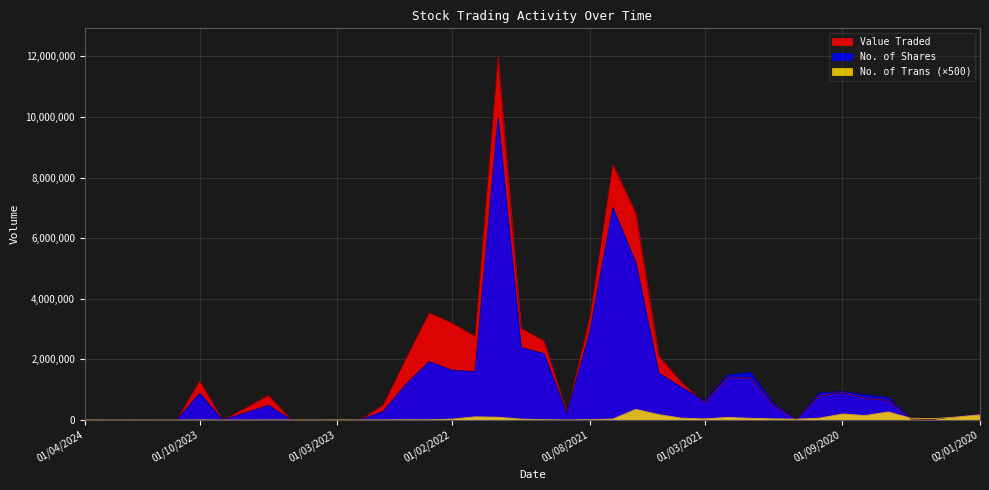

What is the total value across all series at 01/02/2022?

4871965